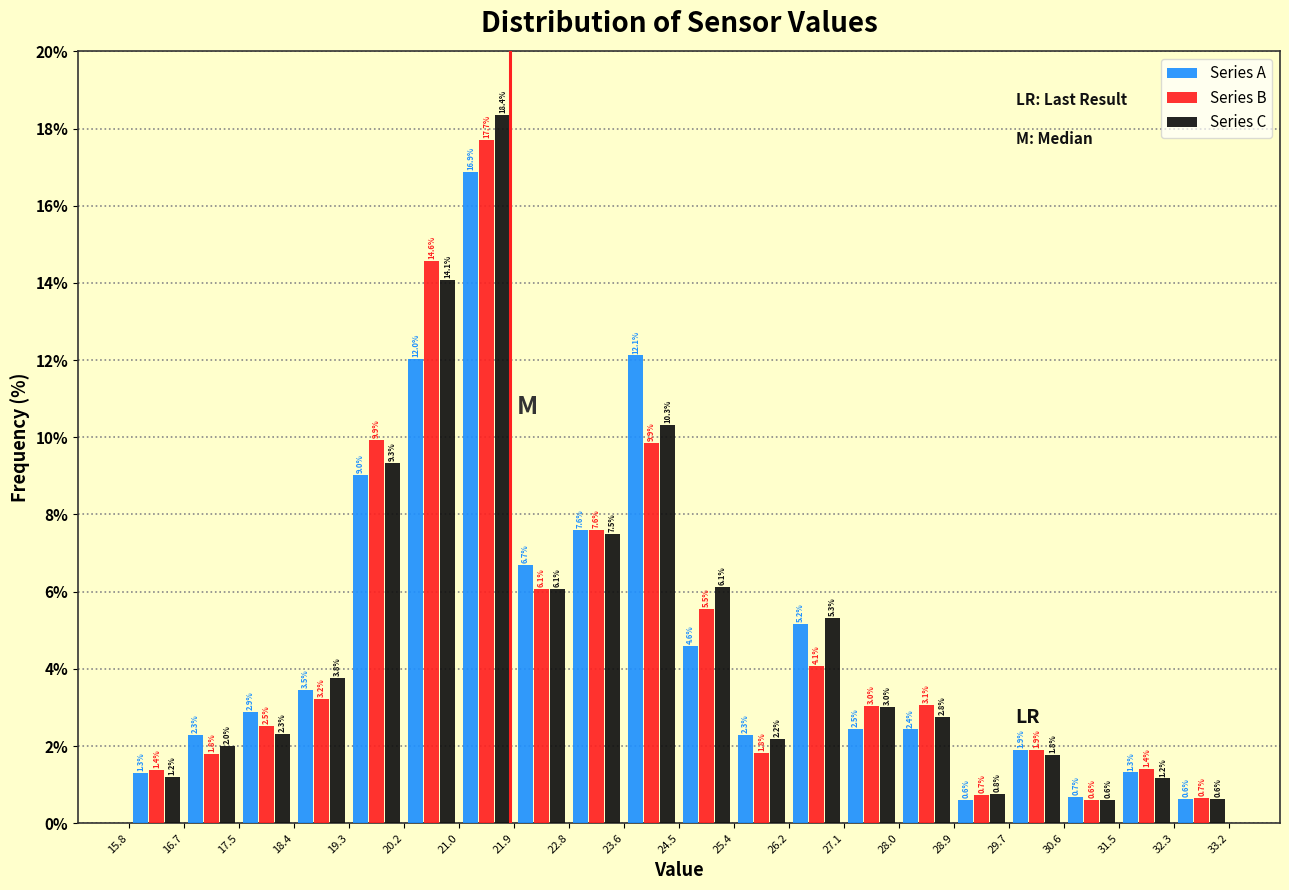

In the Series C series, which range on the x-axis has the tallest bar?

21.0 to 21.9